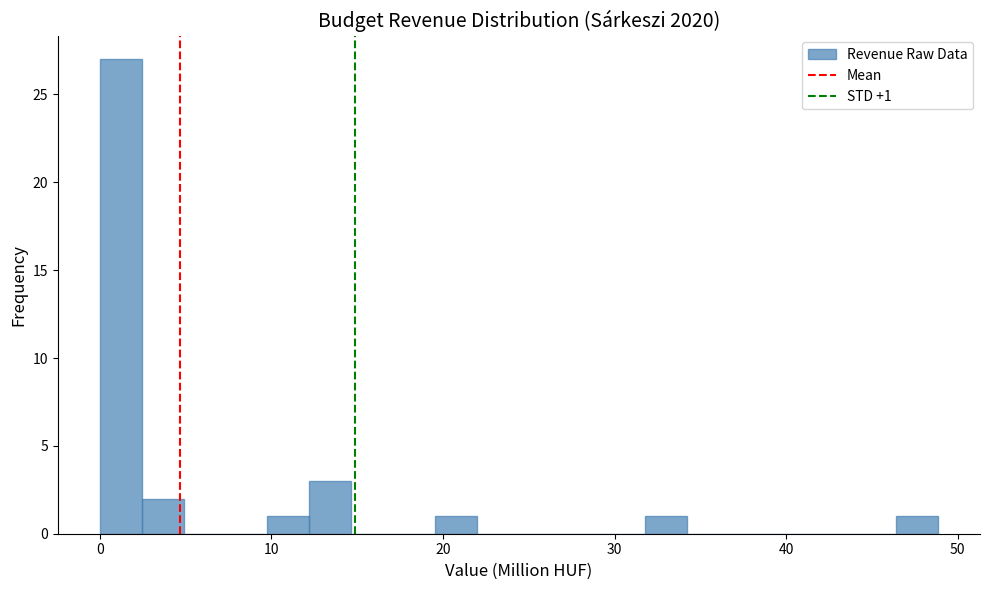

Read against the x-axis, roughly where is the centre of the tallest bar?

1